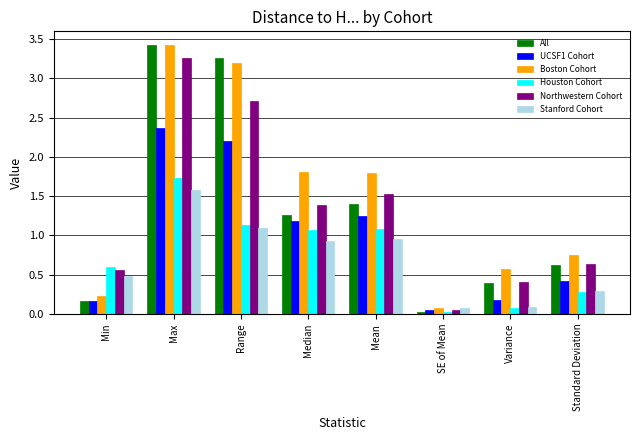

How many data points does each series have?

8